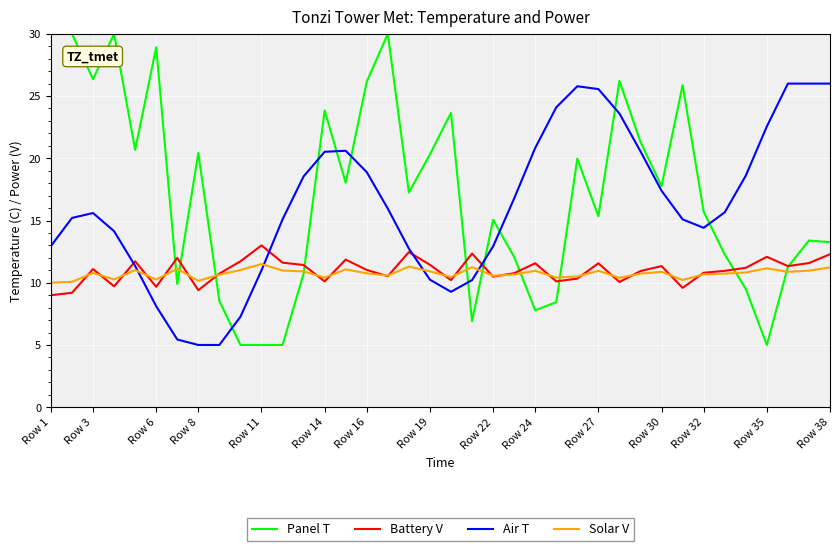

What is the difference between the second highest and second lowest values in the Air T series?

21.0